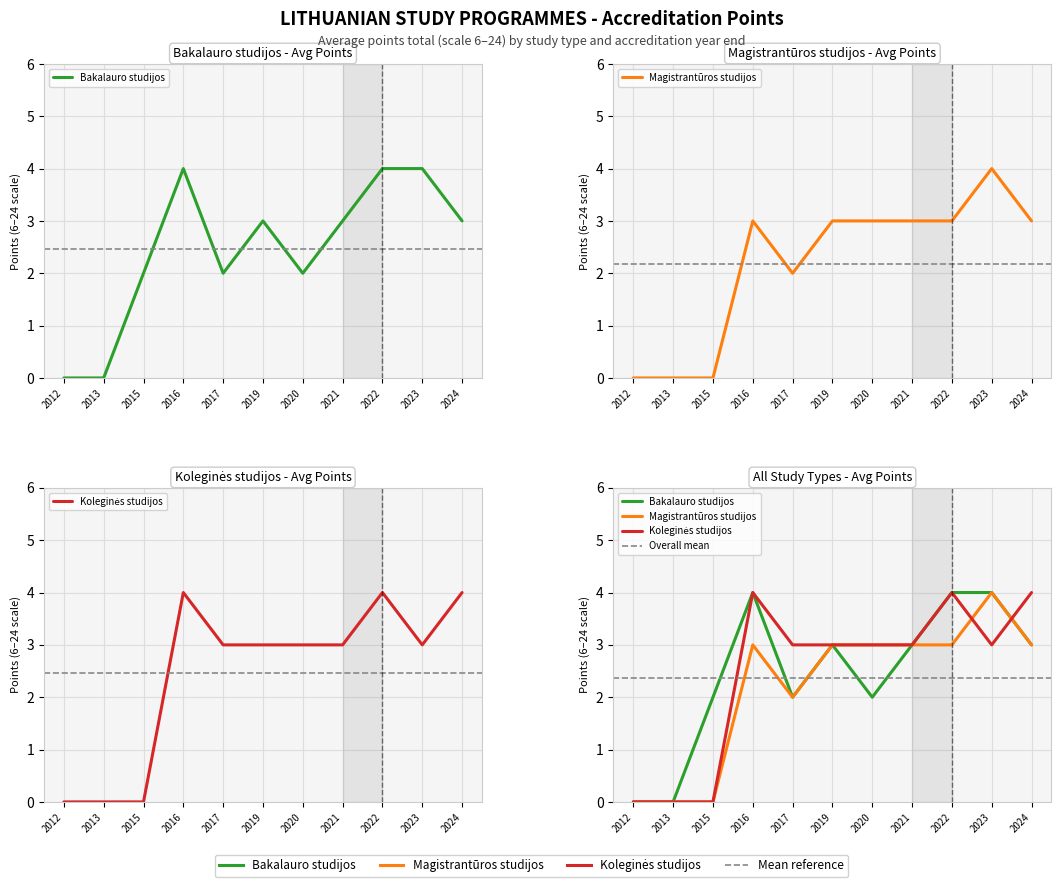

True or false: Bakalauro studijos and Magistrantūros studijos intersect in this chart.

False